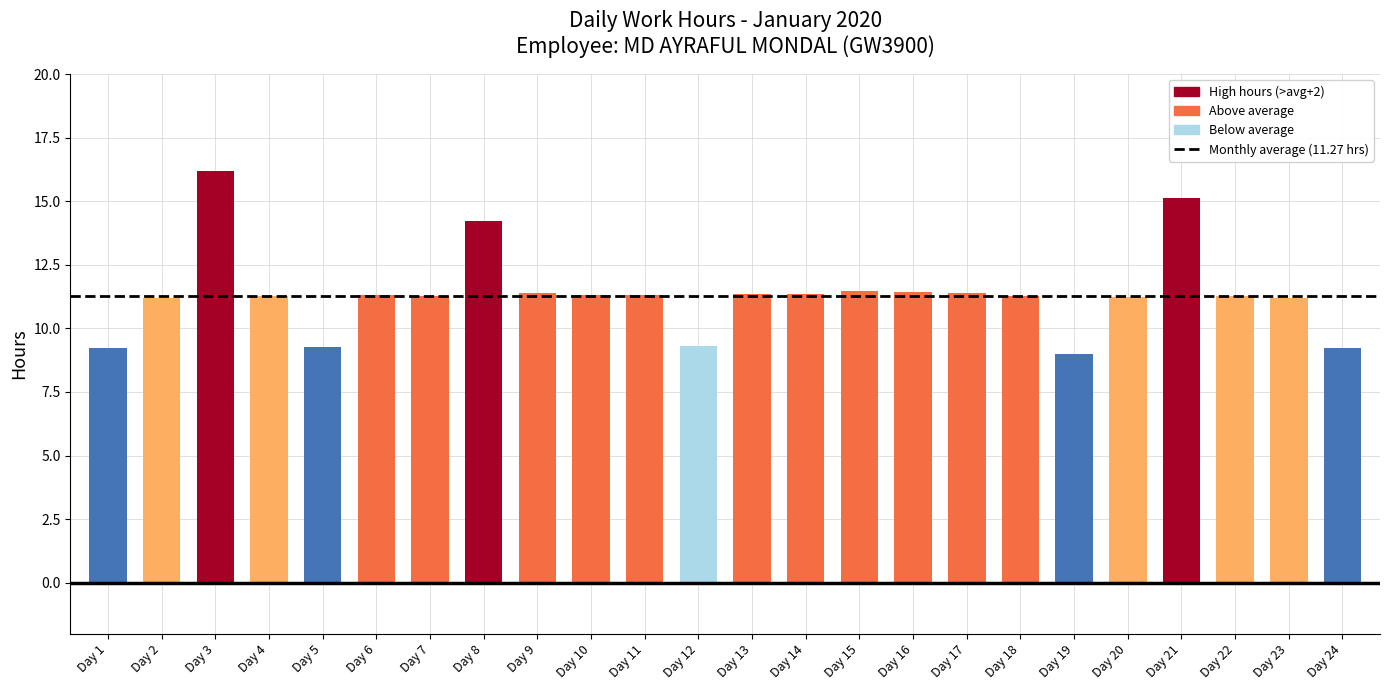

What is the change in value from Day 1 to Day 14?

+2.1